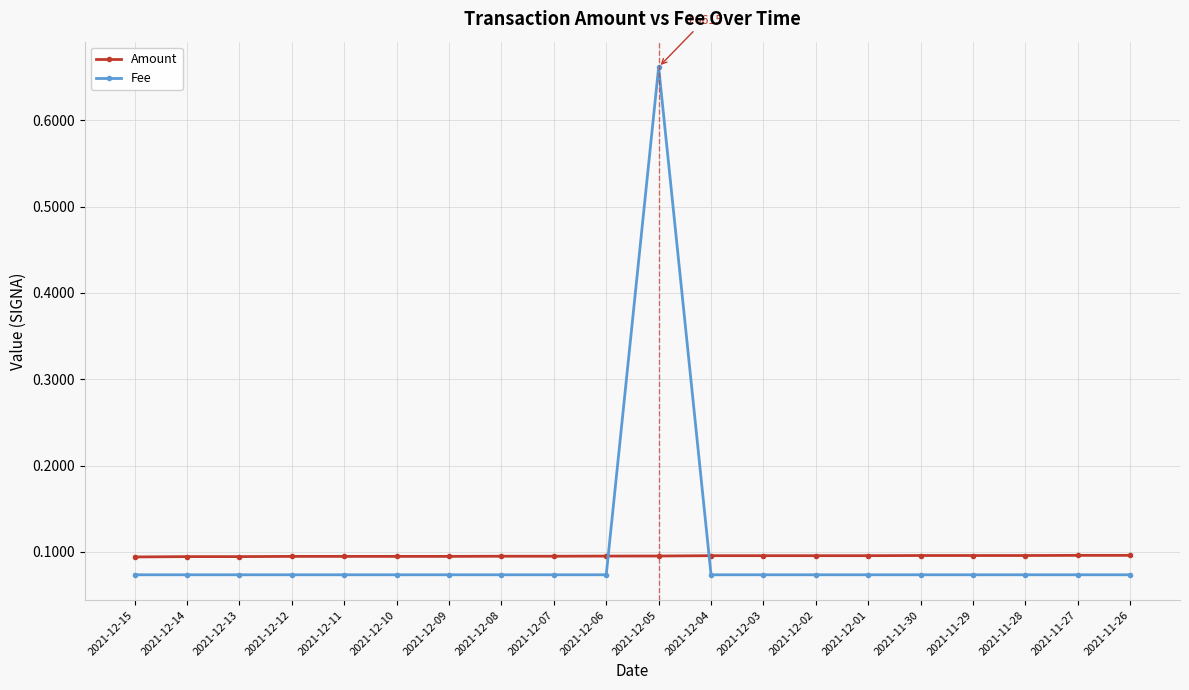

How many series are shown in this chart?

2